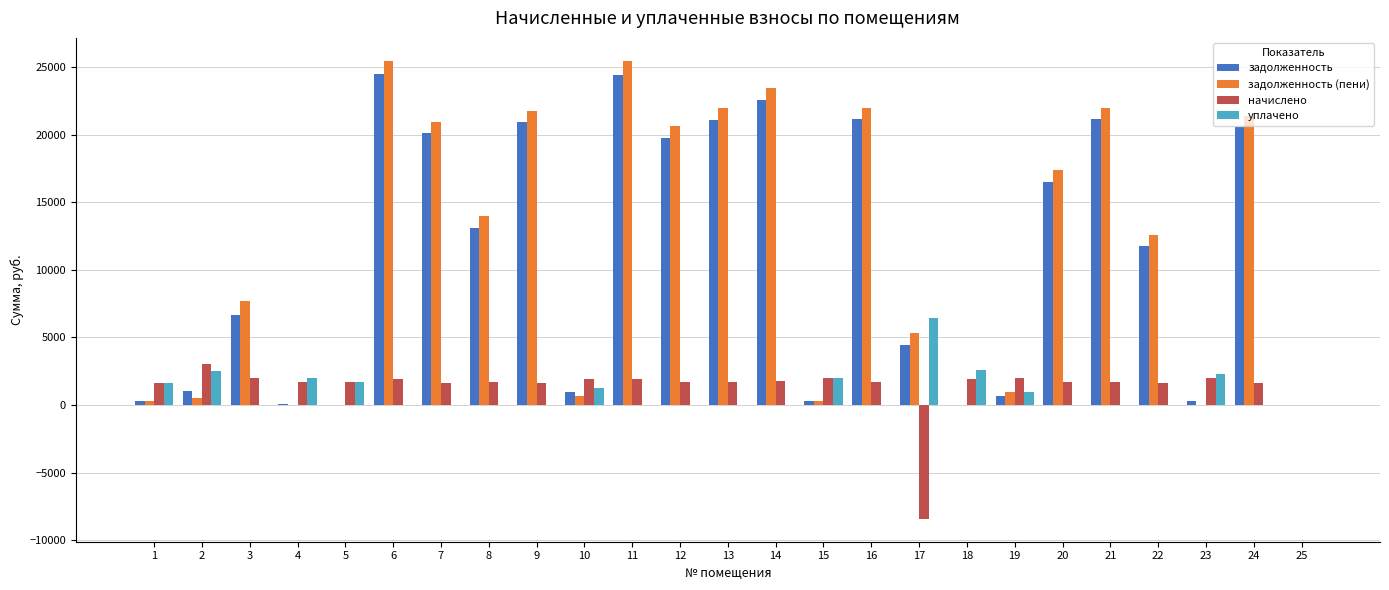

True or false: задолженность (пени) has a value of 22026.7 at 16.

True